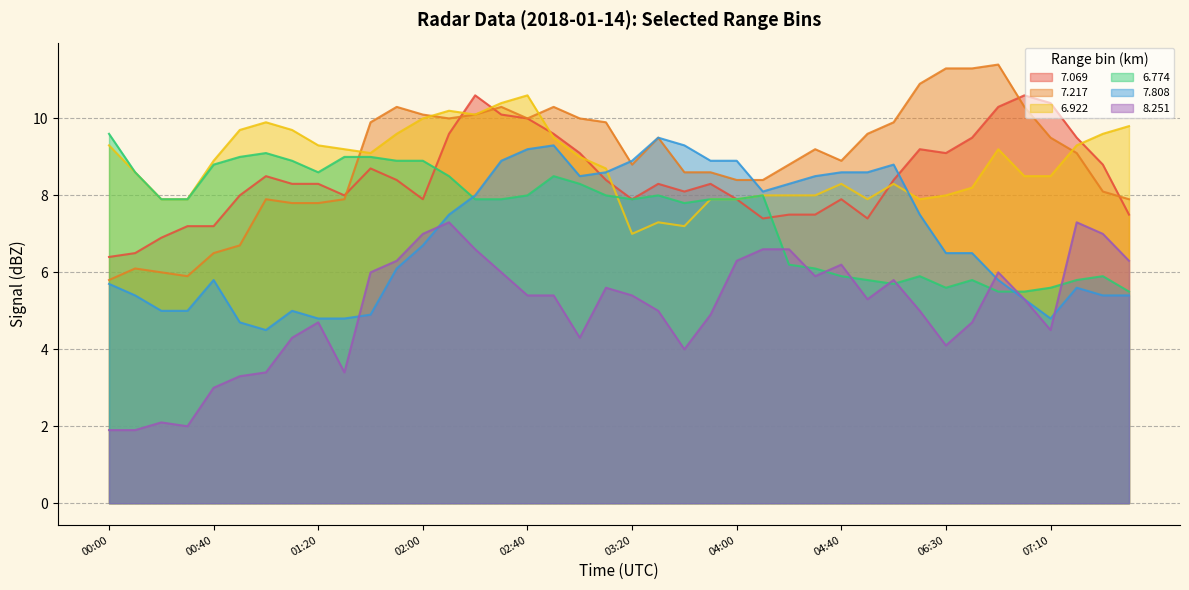

How many lines are shown in the chart?

6